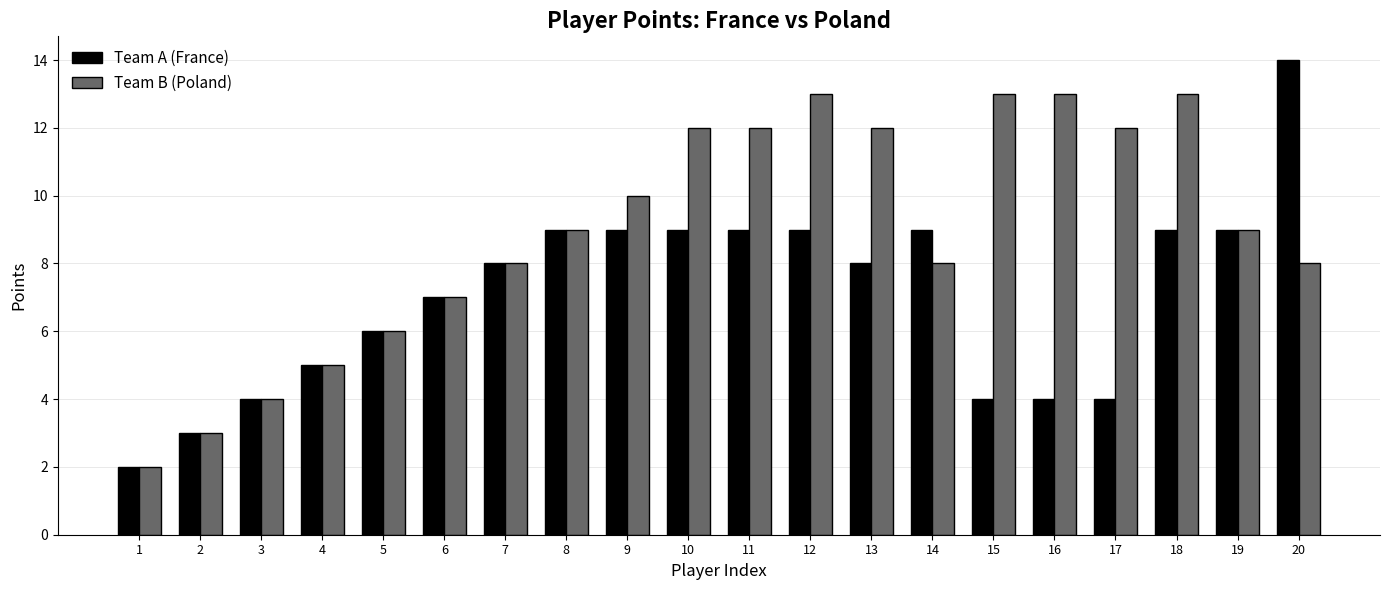

What is the maximum value shown in the chart?

14